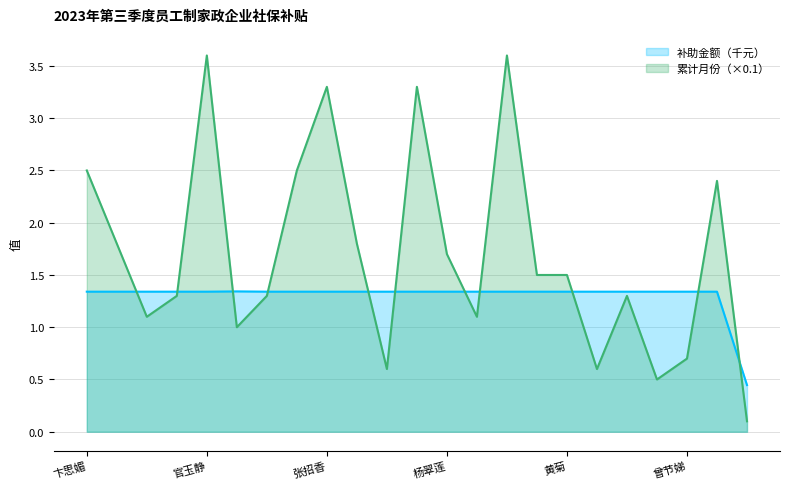

Reading right to left, list all the values displayed in this chart.

补助金额（元）: 李晶晶=0.4	赖晶晶=1.3	曾节娣=1.3	何倩=1.3	叶珍莲=1.3	曾婷=1.3	黄菊=1.3	廖雪芳=1.3	黄萍=1.3	黎华燕=1.3	杨翠莲=1.3	廖福珍=1.3	马婷婷=1.3	江金花=1.3	张招香=1.3	徐彩英=1.3	林桂连=1.3	谭洁娣=1.3	官玉静=1.3	易桂洁=1.3	华自红=1.3	朱玉芳=1.3	卞思媚=1.3
累计月份: 李晶晶=0.1	赖晶晶=2.4	曾节娣=0.7	何倩=0.5	叶珍莲=1.3	曾婷=0.6	黄菊=1.5	廖雪芳=1.5	黄萍=3.6	黎华燕=1.1	杨翠莲=1.7	廖福珍=3.3	马婷婷=0.6	江金花=1.8	张招香=3.3	徐彩英=2.5	林桂连=1.3	谭洁娣=1.0	官玉静=3.6	易桂洁=1.3	华自红=1.1	朱玉芳=1.8	卞思媚=2.5